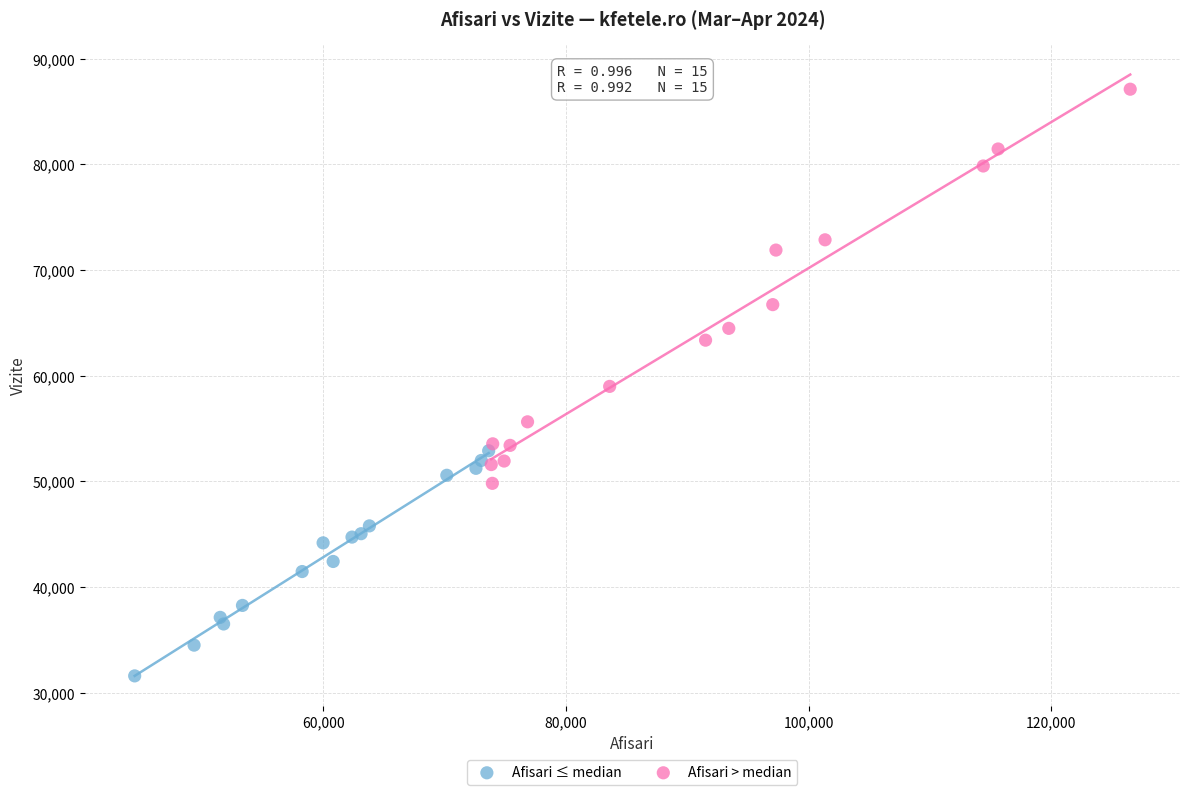

Which series contains the lowest Y value?

Afisari ≤ median